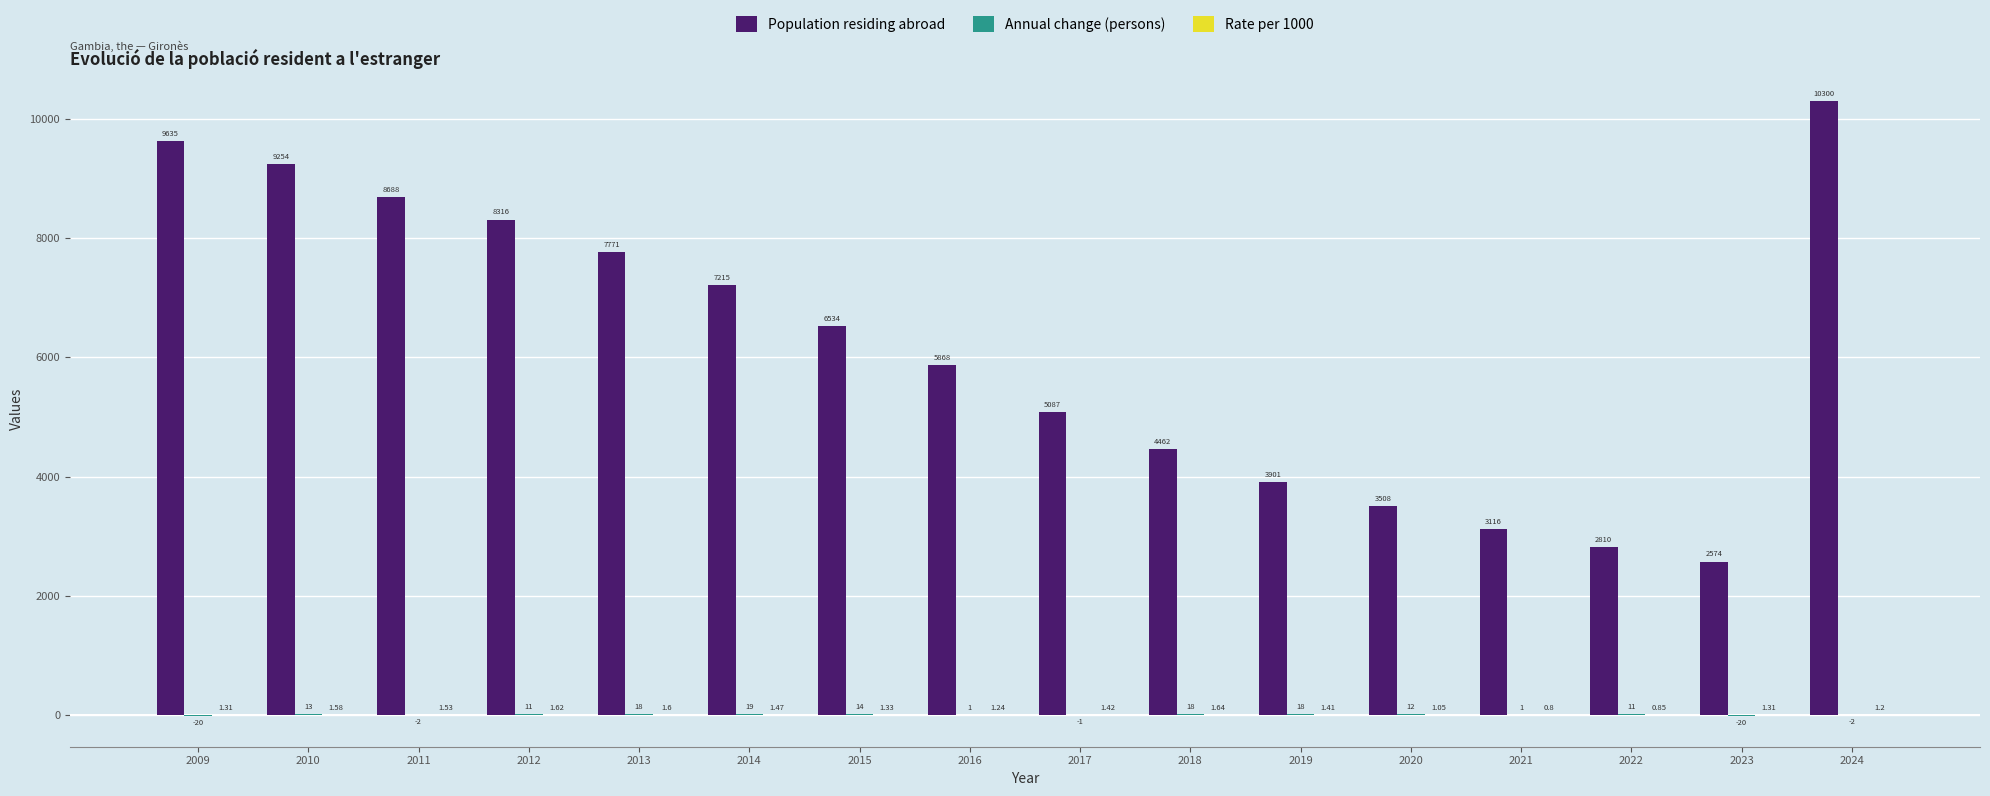

How many distinct data groups are displayed?

3